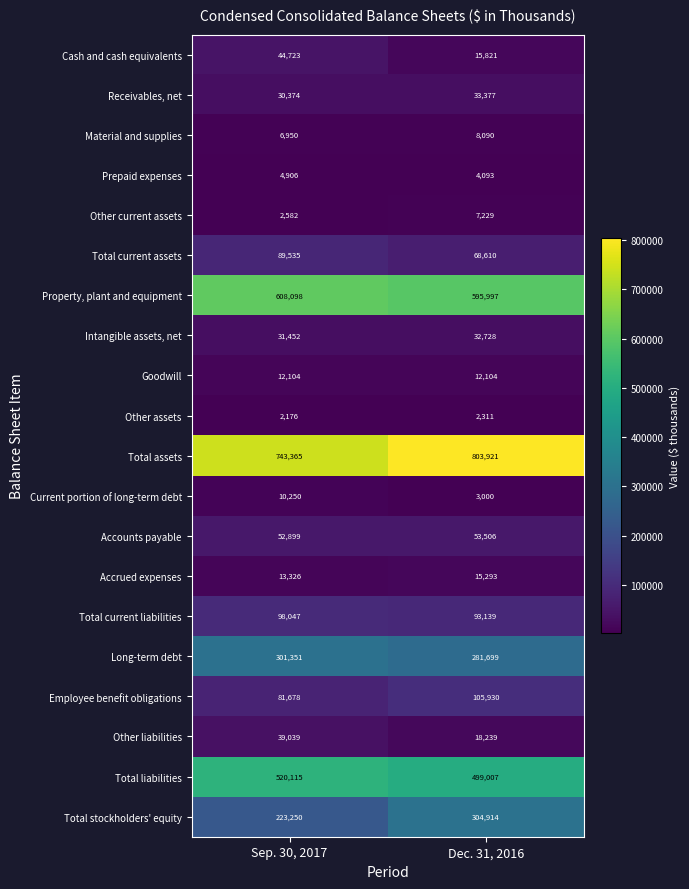

Which series has the largest range (max minus min)?

Total stockholders' equity